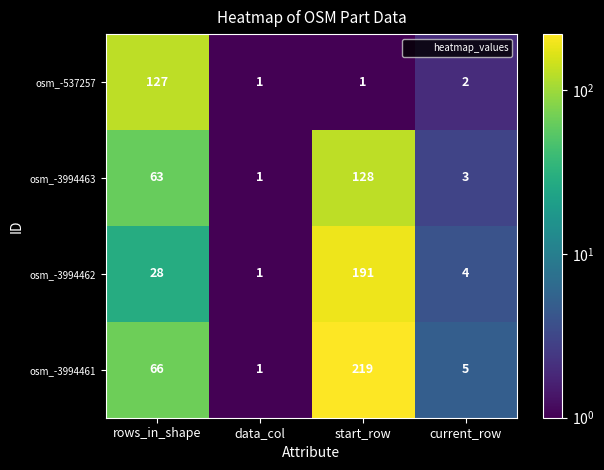

At how many categories does at least one series exceed 104?

2